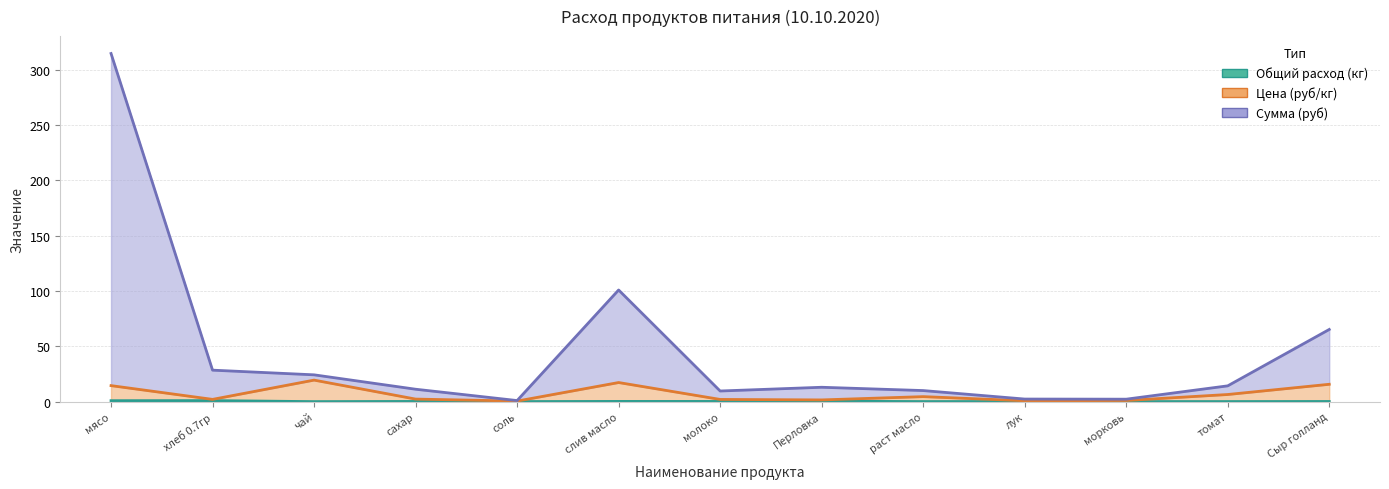

The value of Сумма (руб) at Сыр голланд is 65.2. True or false?

True